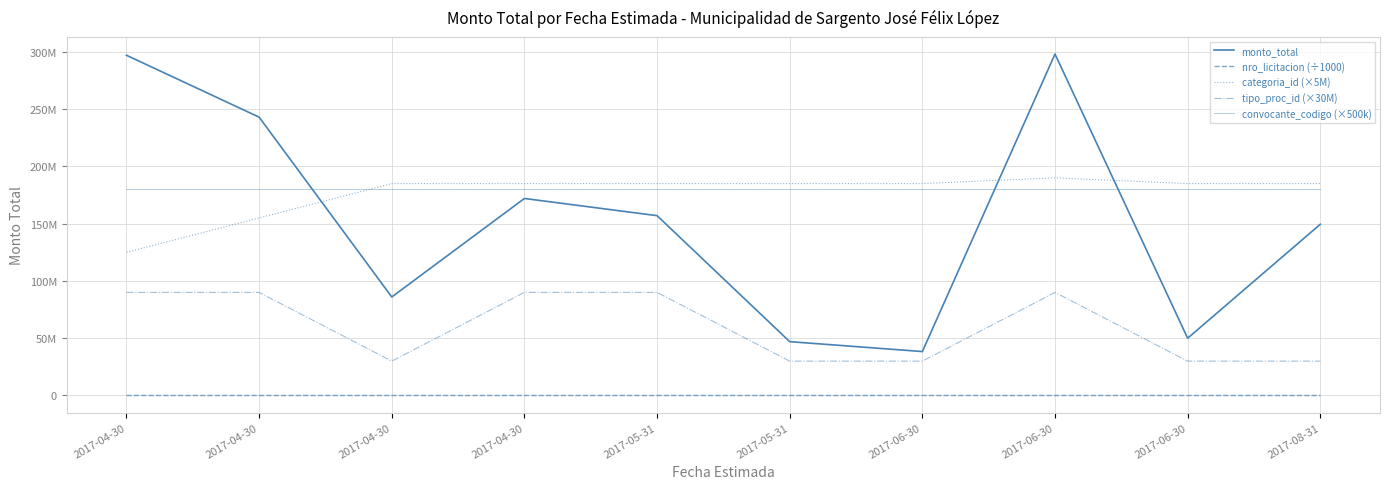

Is this an area chart (filled region under the line)?

No